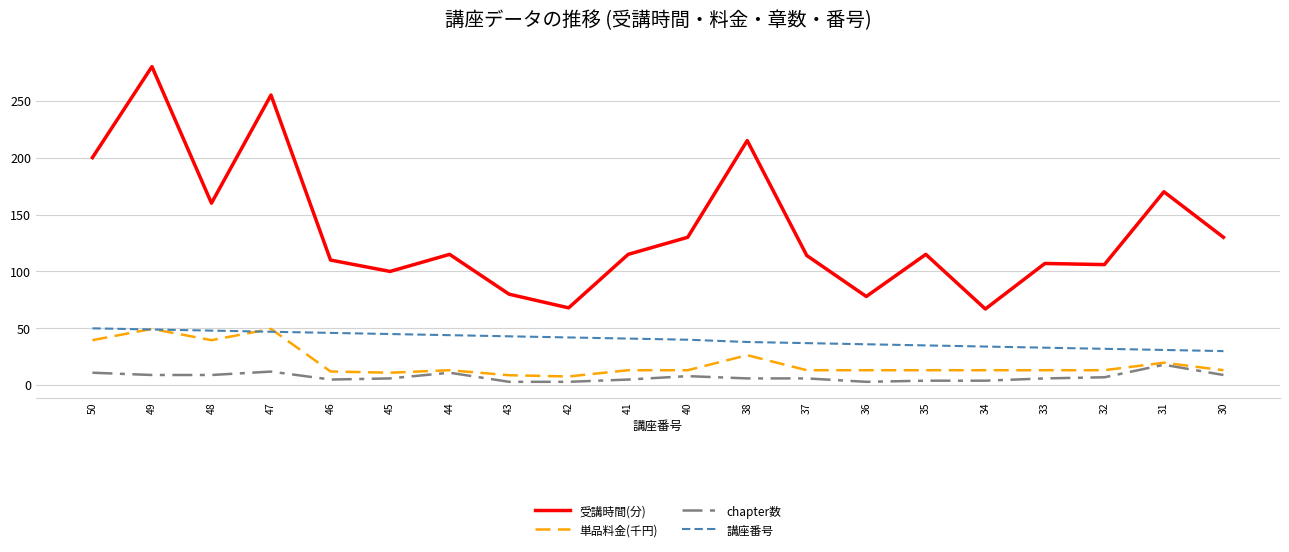

Where is the first local maximum for 受講時間(分)?

49